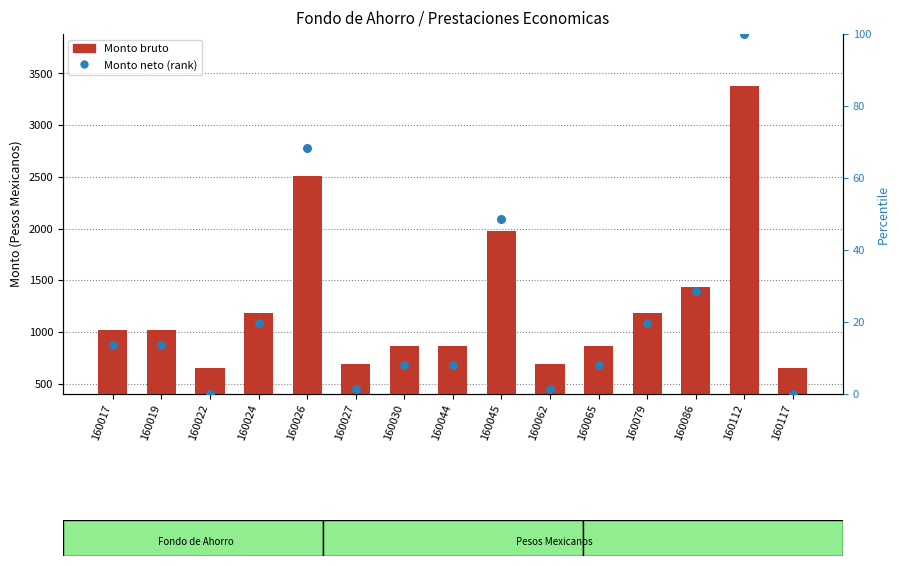

Which series reaches the maximum Y coordinate?

Monto bruto